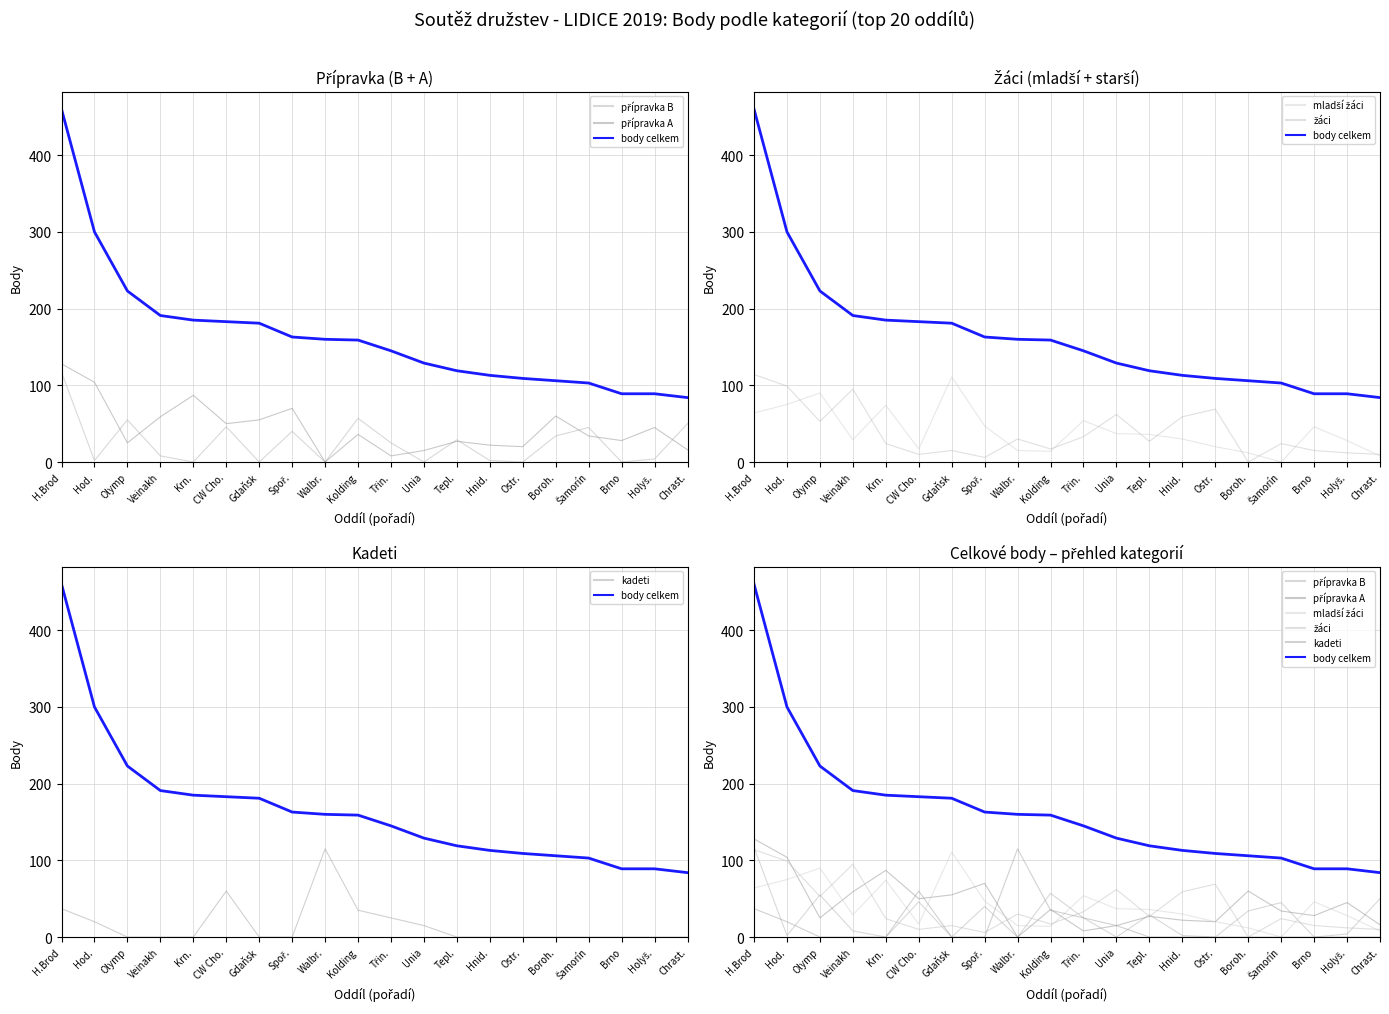

Reading left to right, list all the values displayed in this chart.

přípravka B: H.Brod=117	Hod.=2	Olymp=55	Veinakh=8	Krn.=0	CW Cho.=46	Gdaňsk=0	Spoř.=40	Walbr.=0	Kolding=57	Třin.=25	Unia=0	Tepl.=29	Hnid.=2	Ostr.=0	Boroh.=34	Šamorín=45	Brno=0	Holyš.=4	Chrast.=50
přípravka A: H.Brod=128	Hod.=104	Olymp=25	Veinakh=59	Krn.=87	CW Cho.=50	Gdaňsk=55	Spoř.=70	Walbr.=0	Kolding=36	Třin.=8	Unia=15	Tepl.=27	Hnid.=22	Ostr.=20	Boroh.=60	Šamorín=34	Brno=28	Holyš.=45	Chrast.=16
body celkem: H.Brod=460	Hod.=300	Olymp=223	Veinakh=191	Krn.=185	CW Cho.=183	Gdaňsk=181	Spoř.=163	Walbr.=160	Kolding=159	Třin.=145	Unia=129	Tepl.=119	Hnid.=113	Ostr.=109	Boroh.=106	Šamorín=103	Brno=89	Holyš.=89	Chrast.=84
mladší žáci: H.Brod=64	Hod.=75	Olymp=90	Veinakh=29	Krn.=74	CW Cho.=17	Gdaňsk=111	Spoř.=47	Walbr.=15	Kolding=14	Třin.=54	Unia=37	Tepl.=36	Hnid.=30	Ostr.=20	Boroh.=12	Šamorín=0	Brno=46	Holyš.=28	Chrast.=8
žáci: H.Brod=114	Hod.=99	Olymp=53	Veinakh=95	Krn.=24	CW Cho.=10	Gdaňsk=15	Spoř.=6	Walbr.=30	Kolding=17	Třin.=33	Unia=62	Tepl.=27	Hnid.=59	Ostr.=69	Boroh.=0	Šamorín=24	Brno=15	Holyš.=12	Chrast.=10
kadeti: H.Brod=37	Hod.=20	Olymp=0	Veinakh=0	Krn.=0	CW Cho.=60	Gdaňsk=0	Spoř.=0	Walbr.=115	Kolding=35	Třin.=25	Unia=15	Tepl.=0	Hnid.=0	Ostr.=0	Boroh.=0	Šamorín=0	Brno=0	Holyš.=0	Chrast.=0